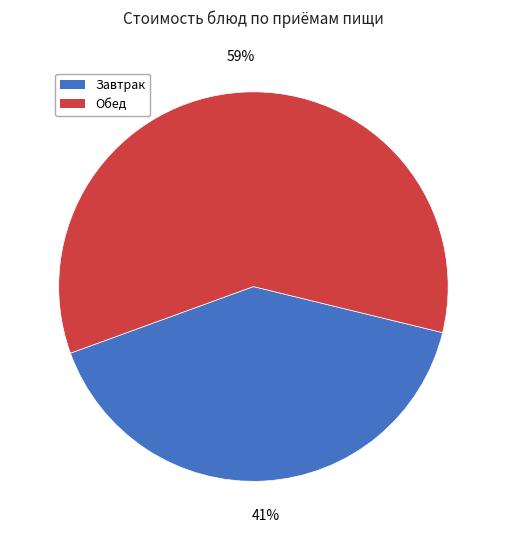

To the nearest percent, what is the average slice percentage?

50%